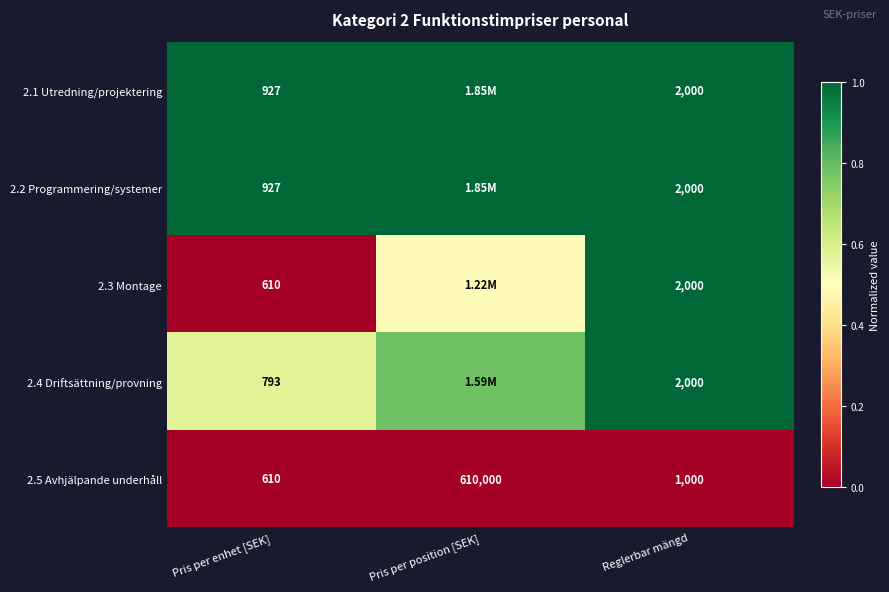

At which category does the chart reach its minimum across all series?

Pris per enhet [SEK]